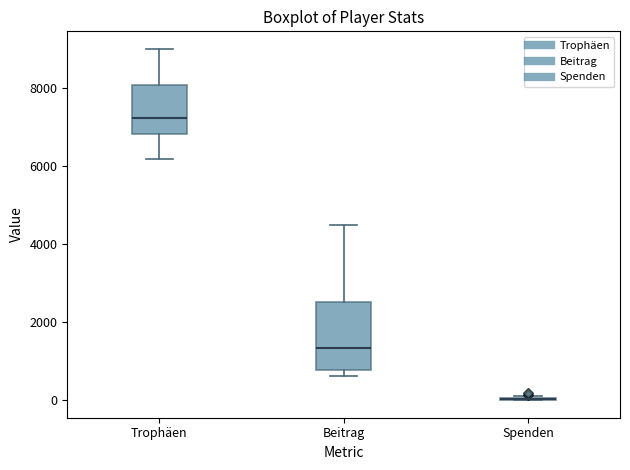

Which box is the tallest, from its lower edge to its upper edge?

Beitrag